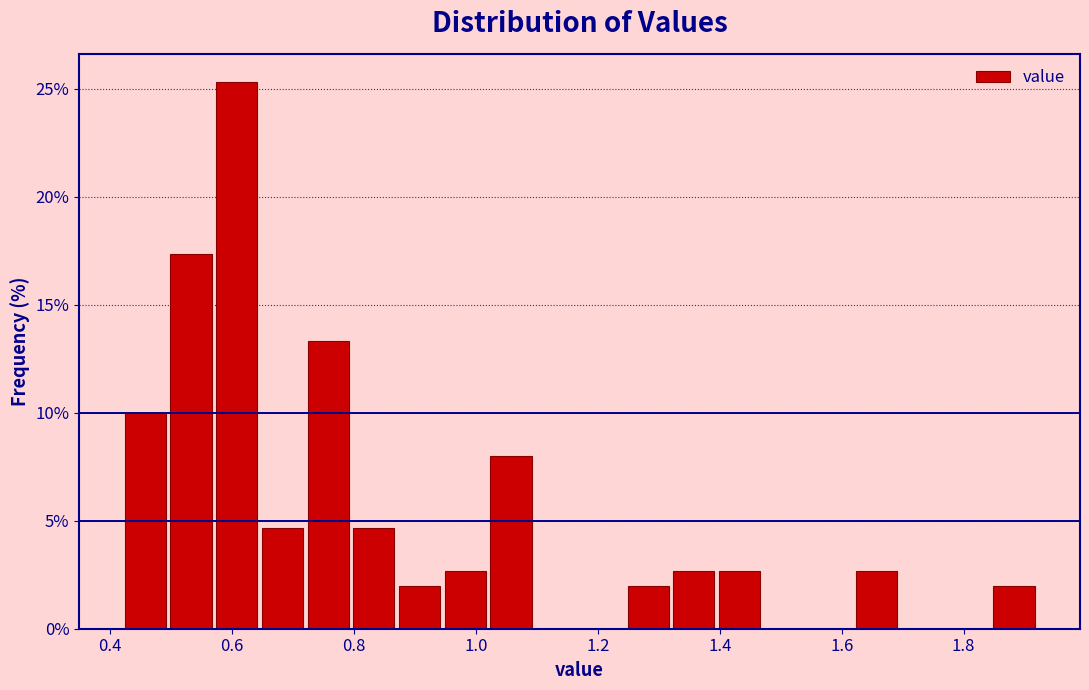

Around what value on the x-axis is the tallest bar? Give the approximate position of its centre, as read against the axis.

0.60